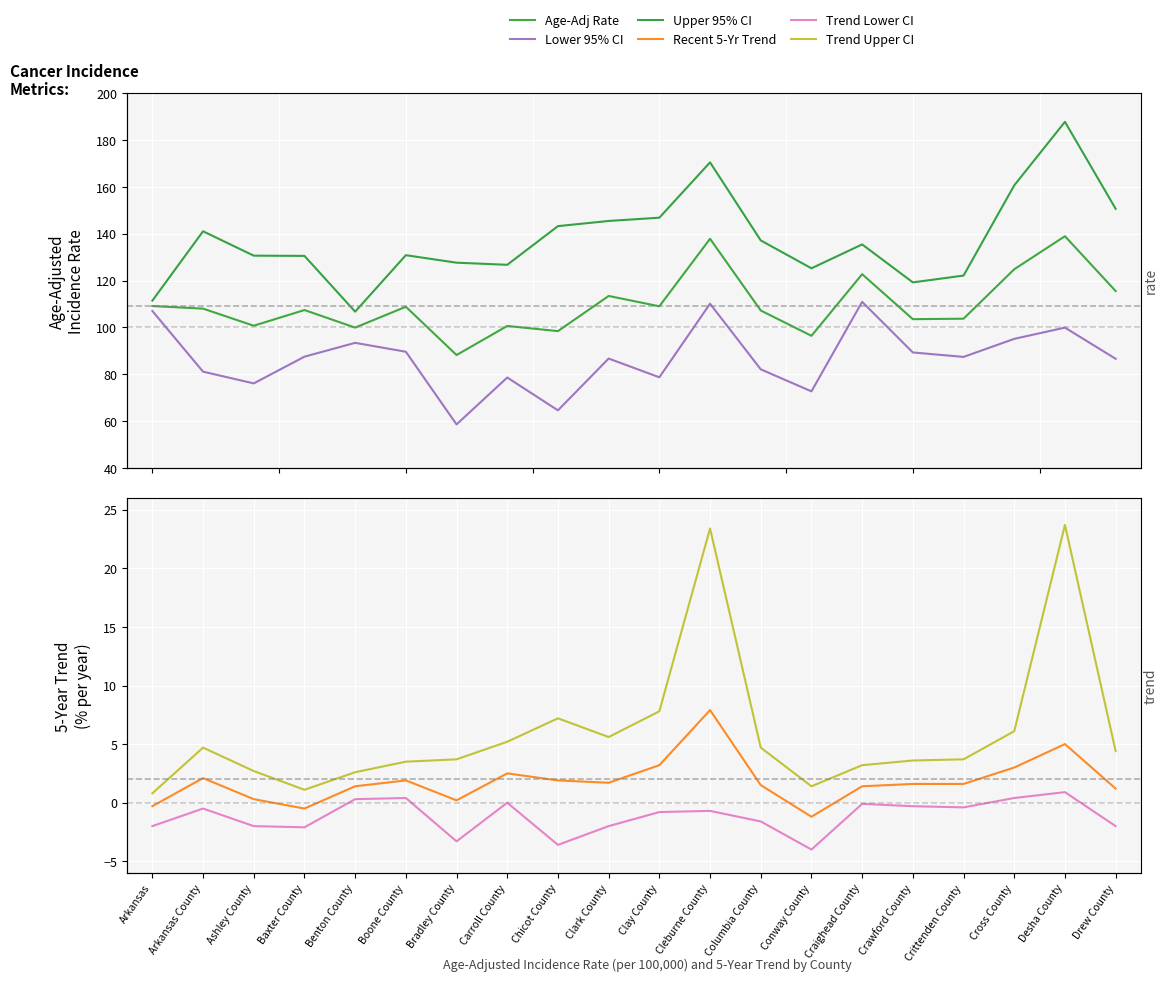

True or false: Recent 5-Yr Trend and Trend Upper CI intersect in this chart.

False